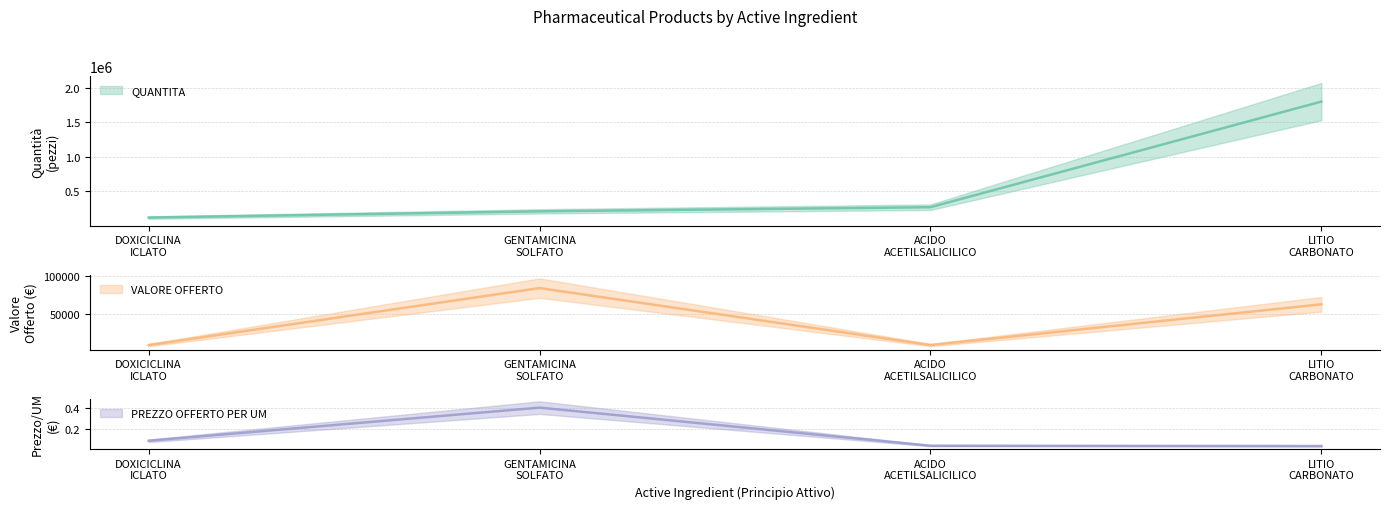

Is this an area chart (filled region under the line)?

No